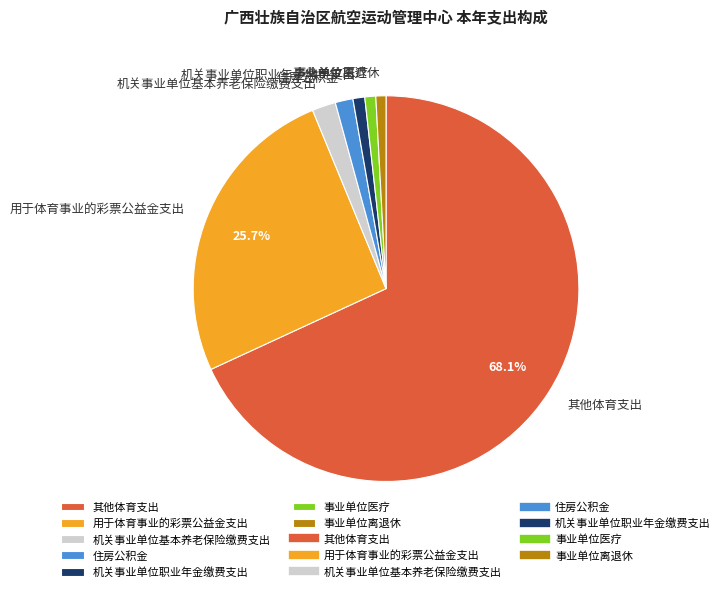

How much of the chart is everything except 其他体育支出?

31.9%